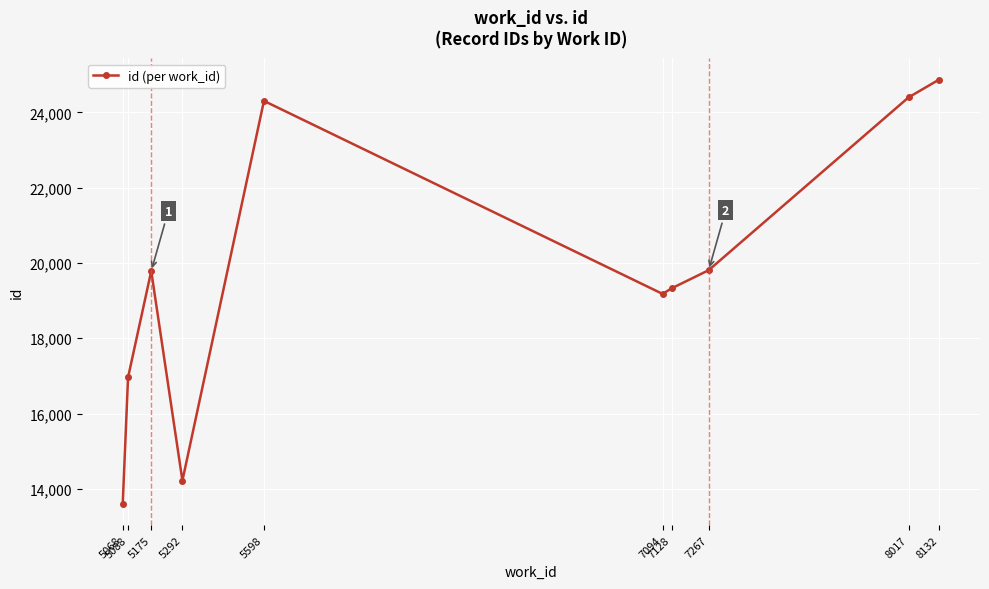

True or false: the data shows 4902 at 7128.

False